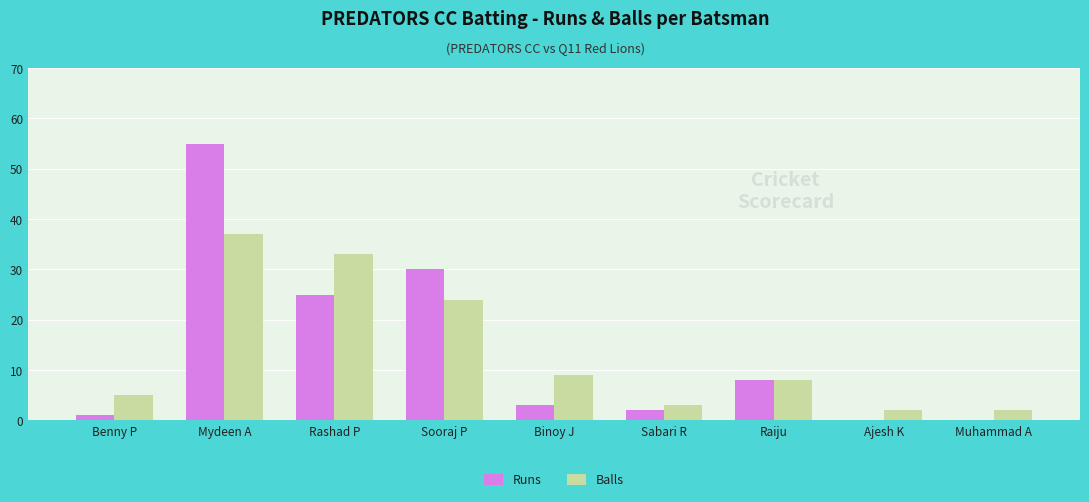

True or false: Balls has a value of 9 at Binoy J.

True